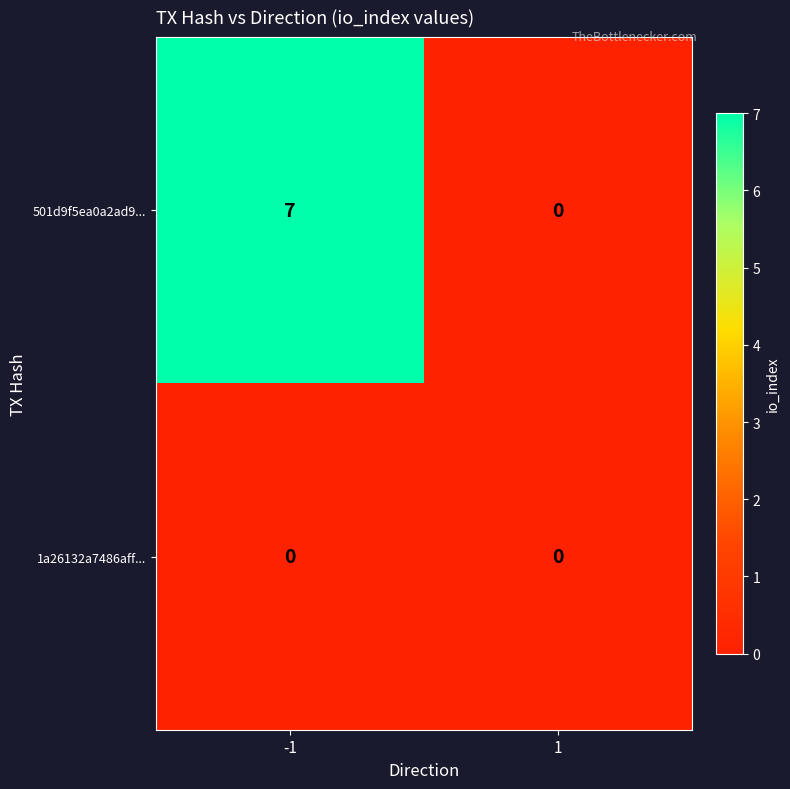

How many data points does each series have?

2